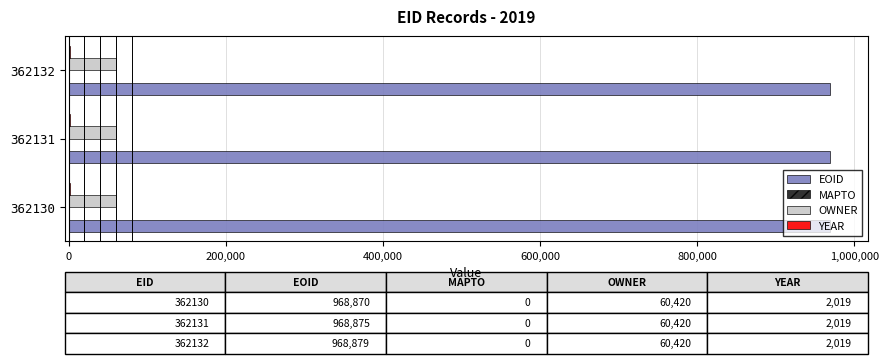

What is the greatest value displayed?

968879